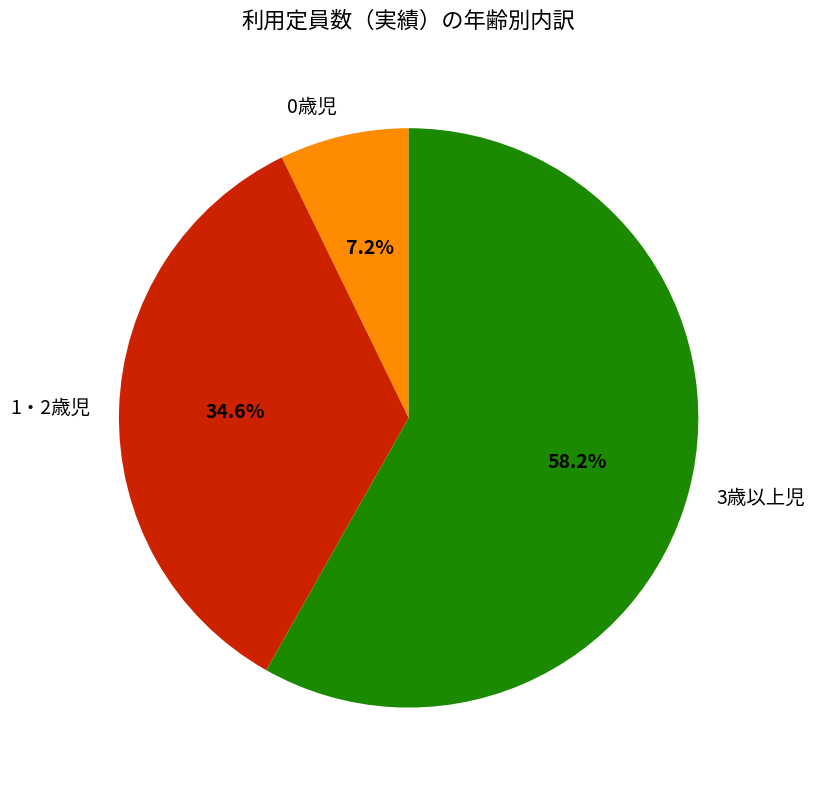

How many segments does this pie chart have?

3